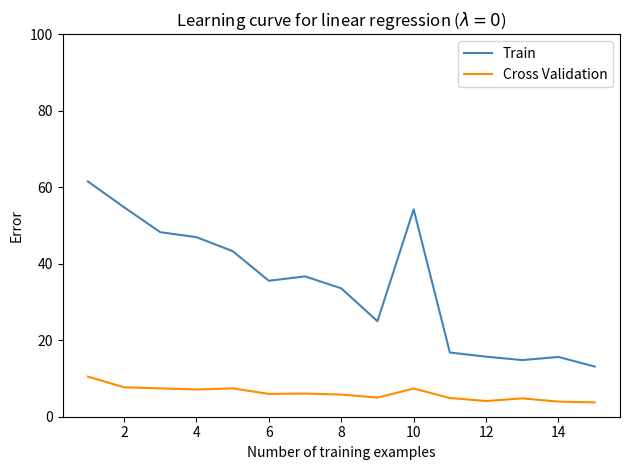

Which series has the largest range (max minus min)?

Train